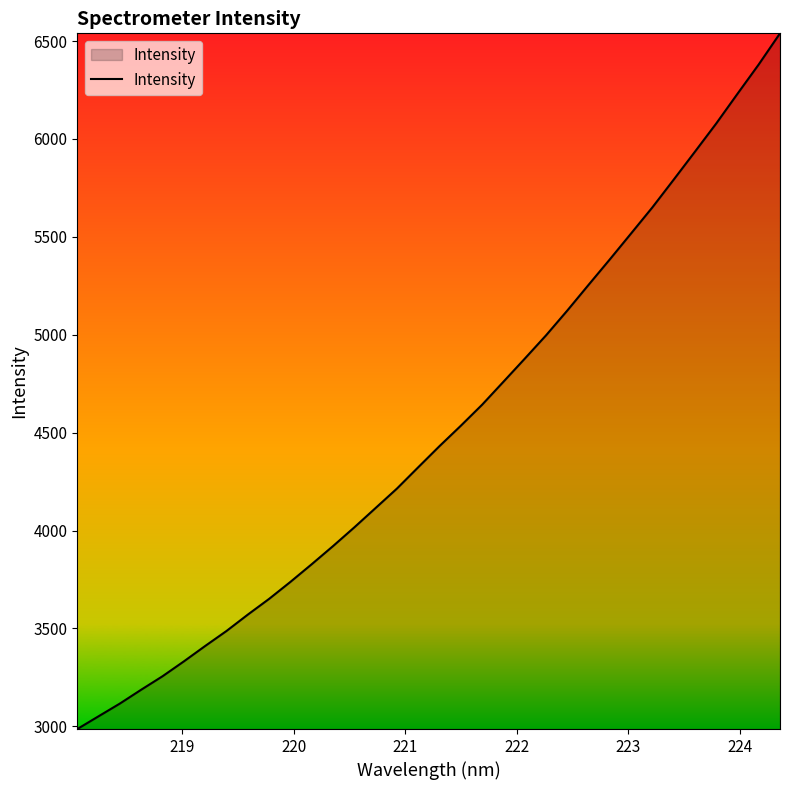

What is the minimum value shown in the chart?

2986.0